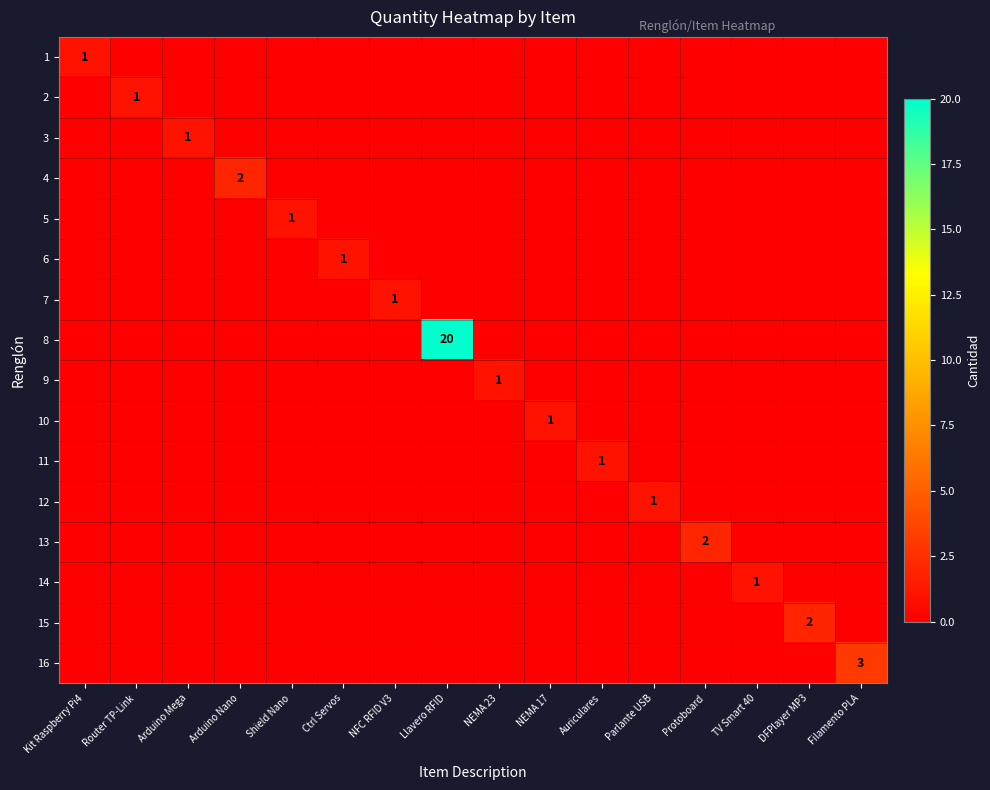

Which has a higher value, Ctrl Servos or Auriculares?

Ctrl Servos